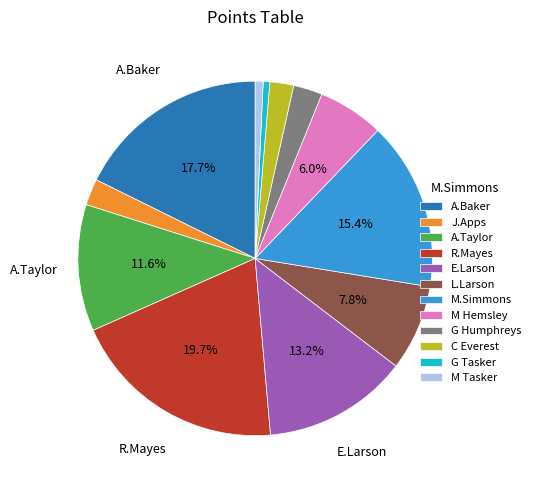

To the nearest percent, what is the difference between the largest and smallest slice percentages?

19%